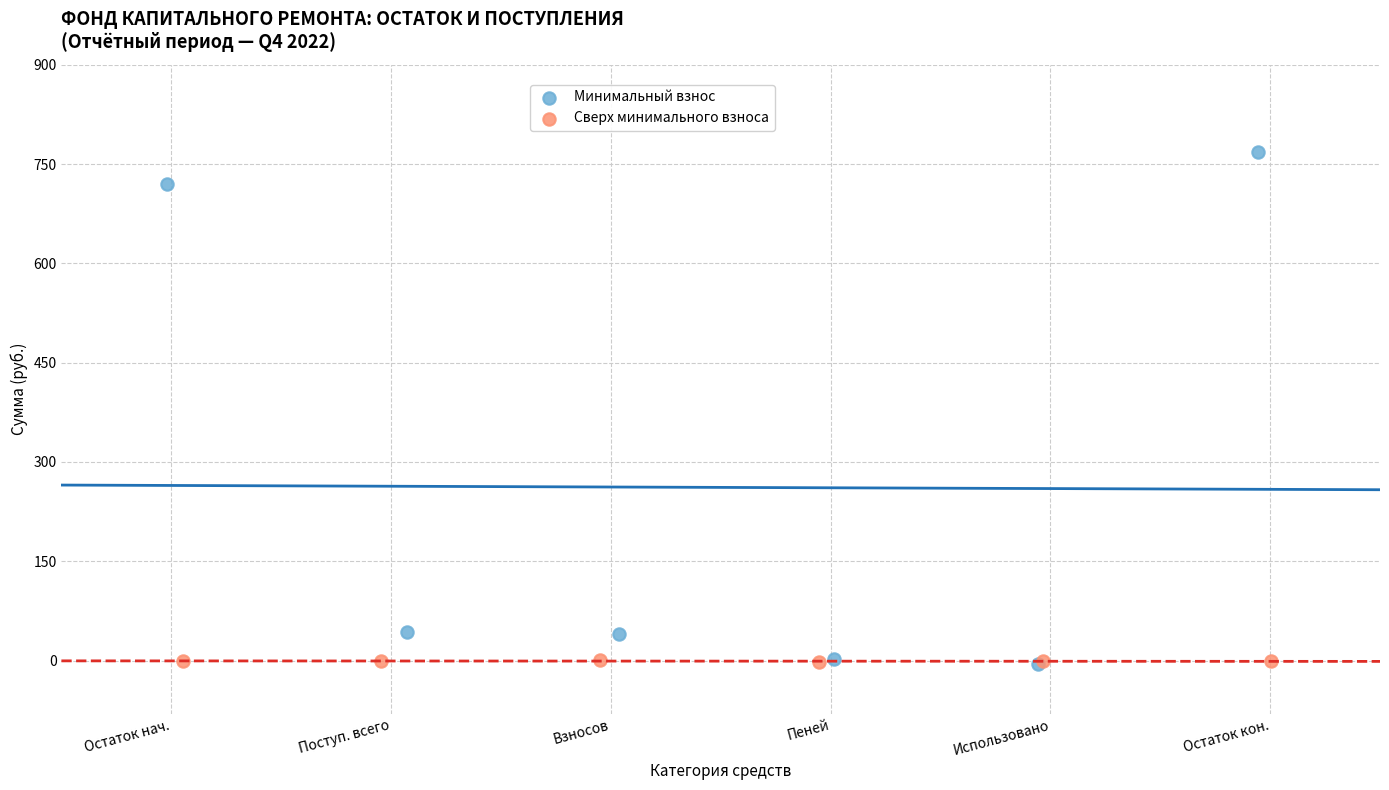

Which series has the largest Y range (max minus min)?

Минимальный взнос